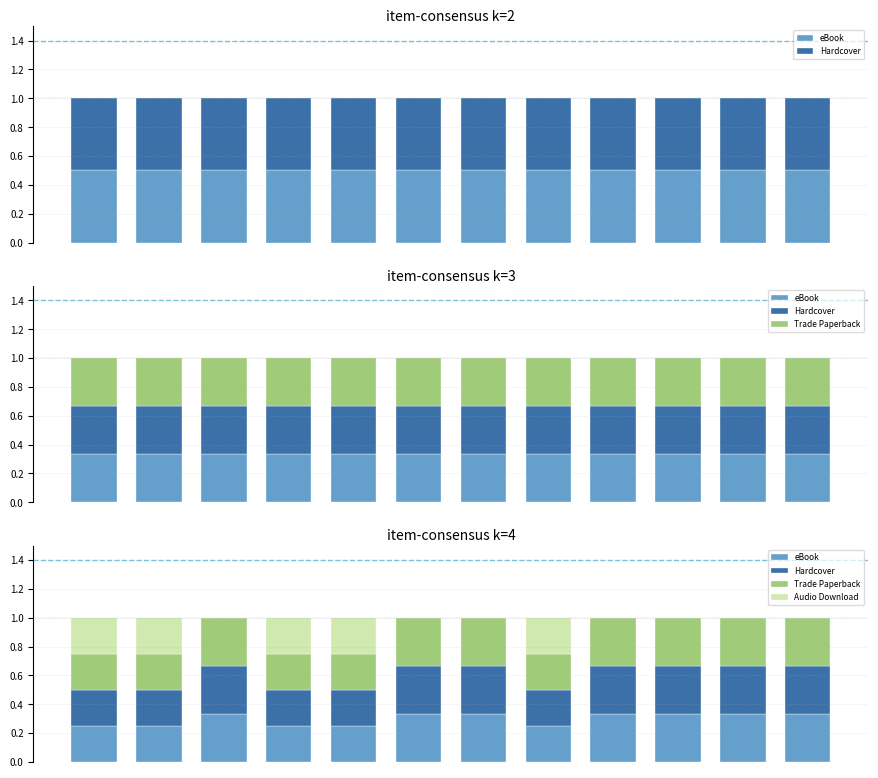

What is the difference between the highest and lowest values at 9?

0.3